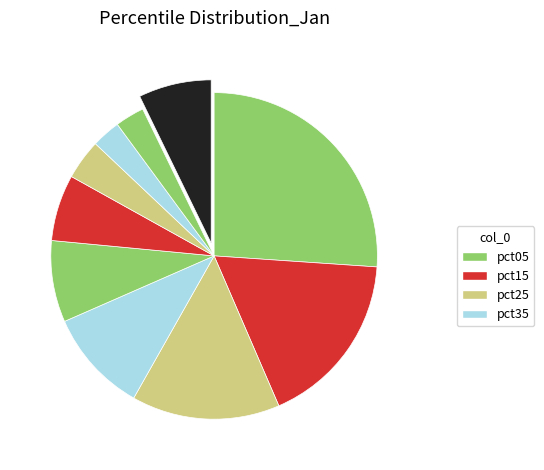

Count the number of slices in the pie.

10